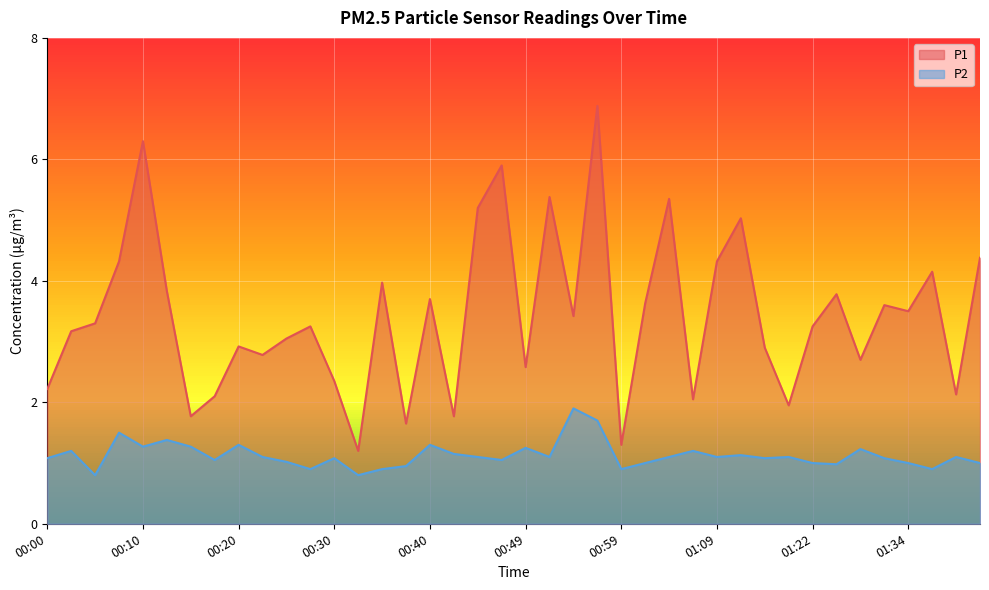

True or false: P2 has more than 0 points higher than both neighbors.

True